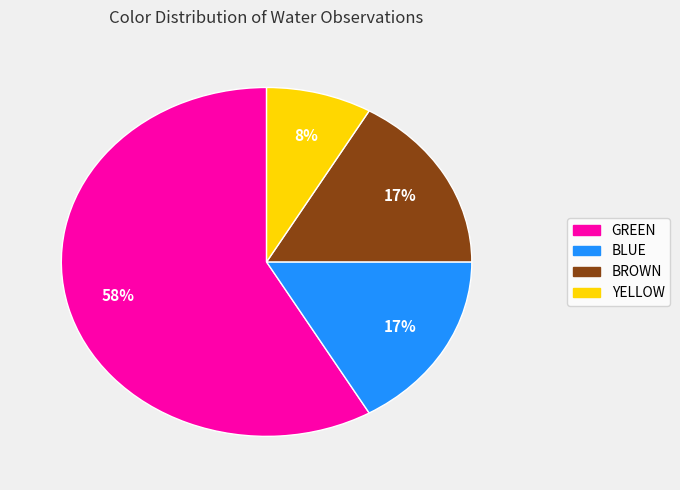

Is it true that BLUE is 17% of the pie?

True